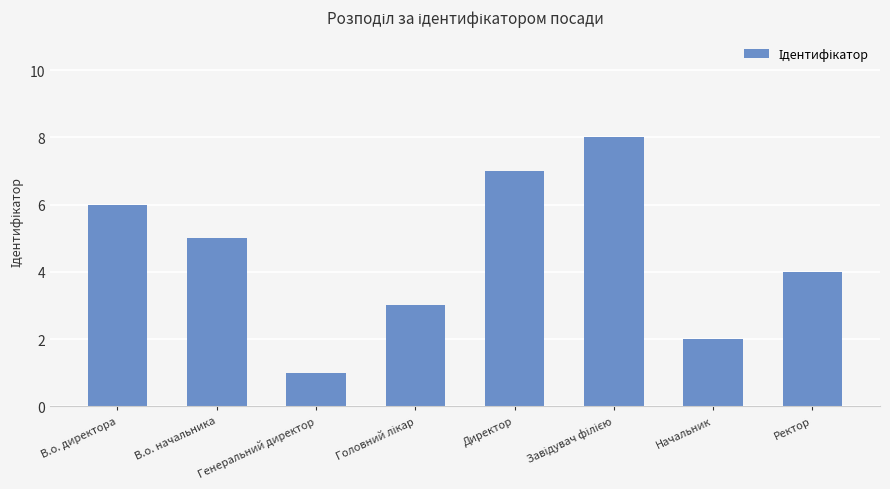

How many bars are there in total?

8